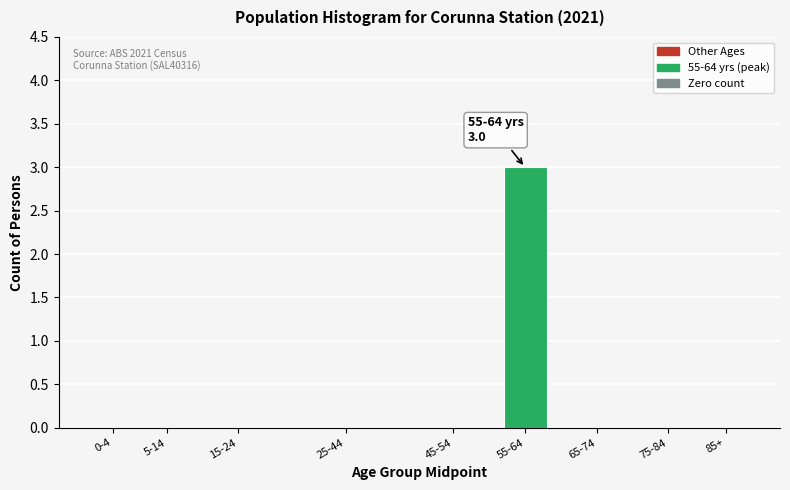

Reading left to right, transcribe all the data shown in this chart.

0-4=0	5-14=0	15-24=0	25-44=0	45-54=0	55-64=3	65-74=0	75-84=0	85+=0